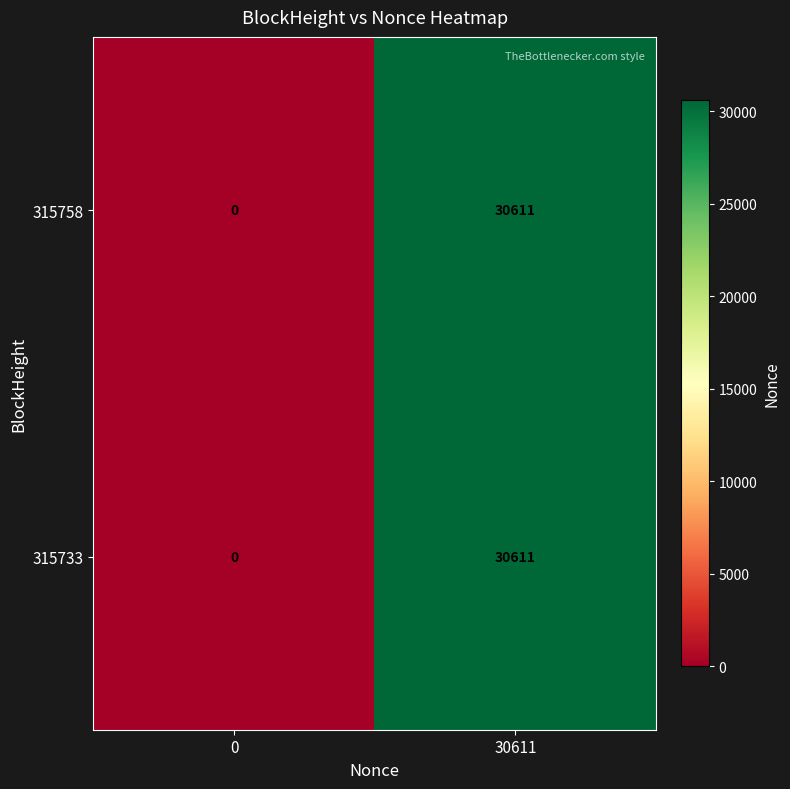

At which category is the sum across all series the highest?

30611